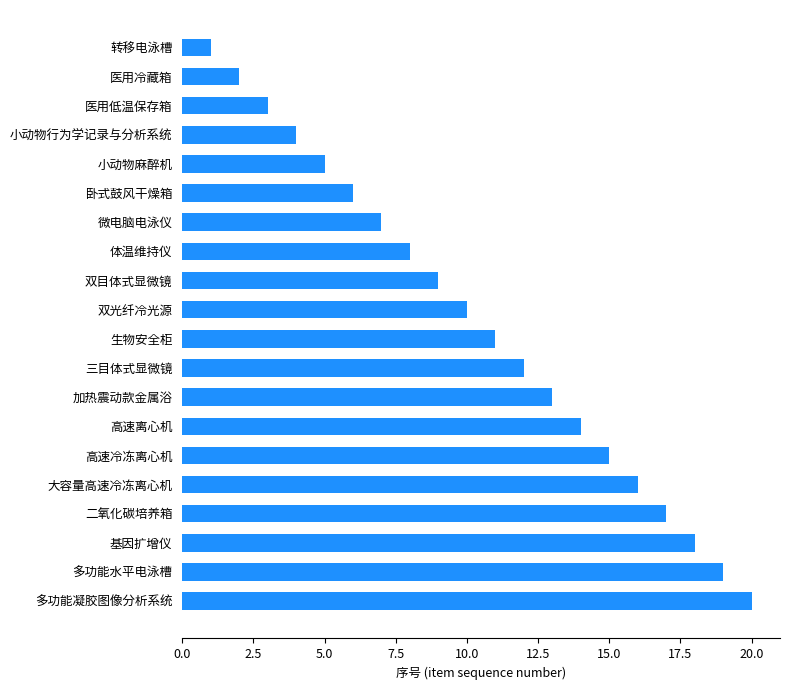

The chart shows a value of 19 at 多功能水平电泳槽. True or false?

True